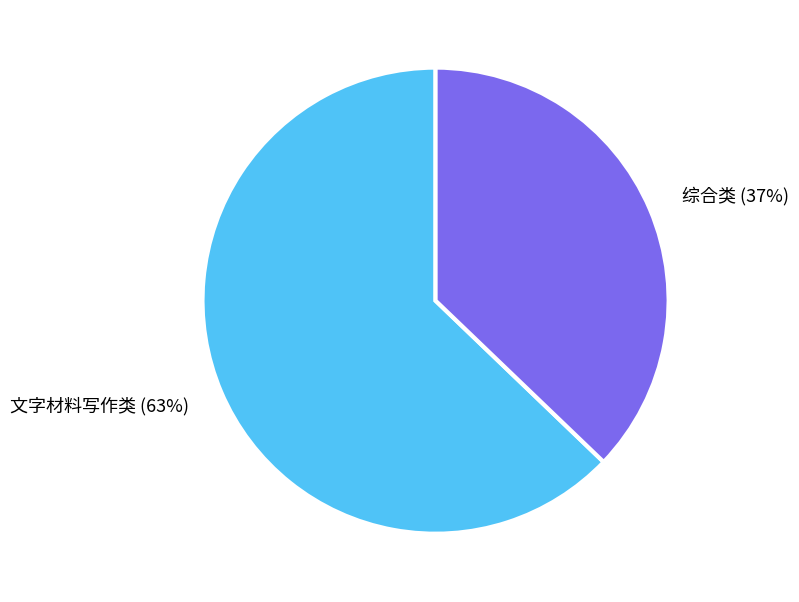

Does 文字材料写作类 represent more than half of the total?

Yes